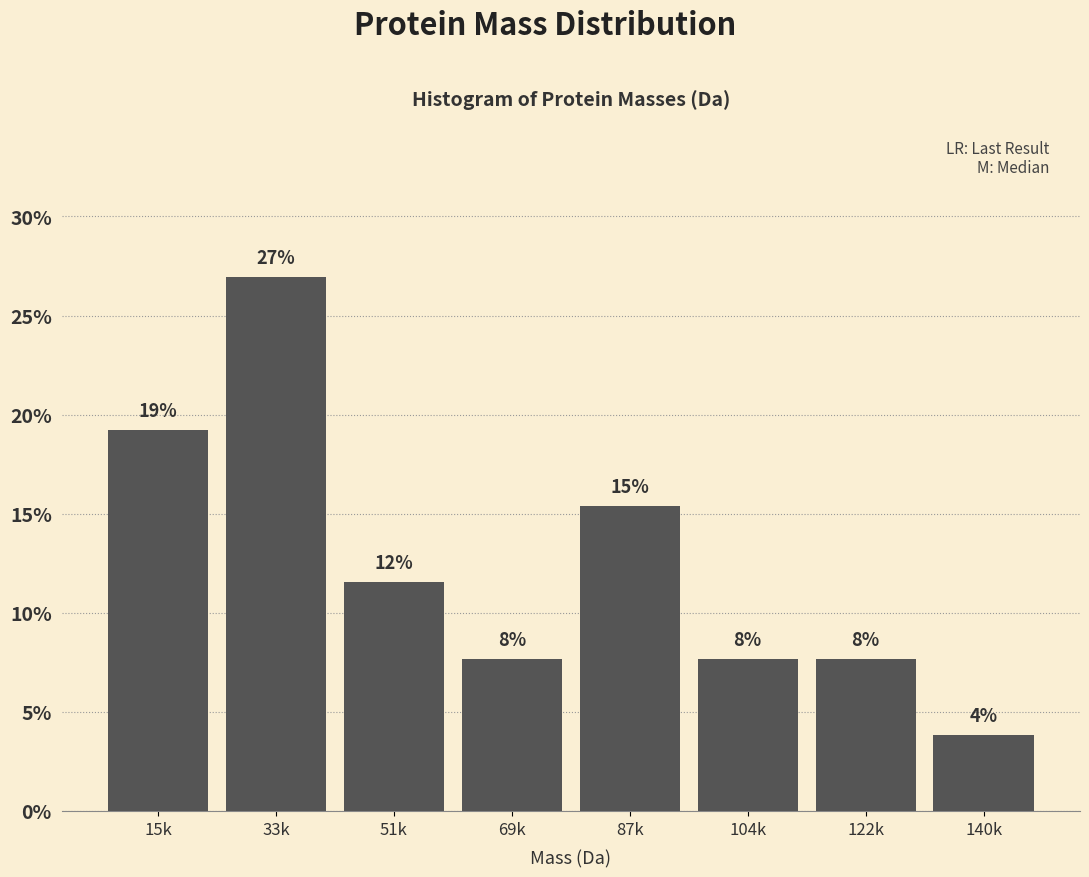

Does the chart contain any negative values?

No